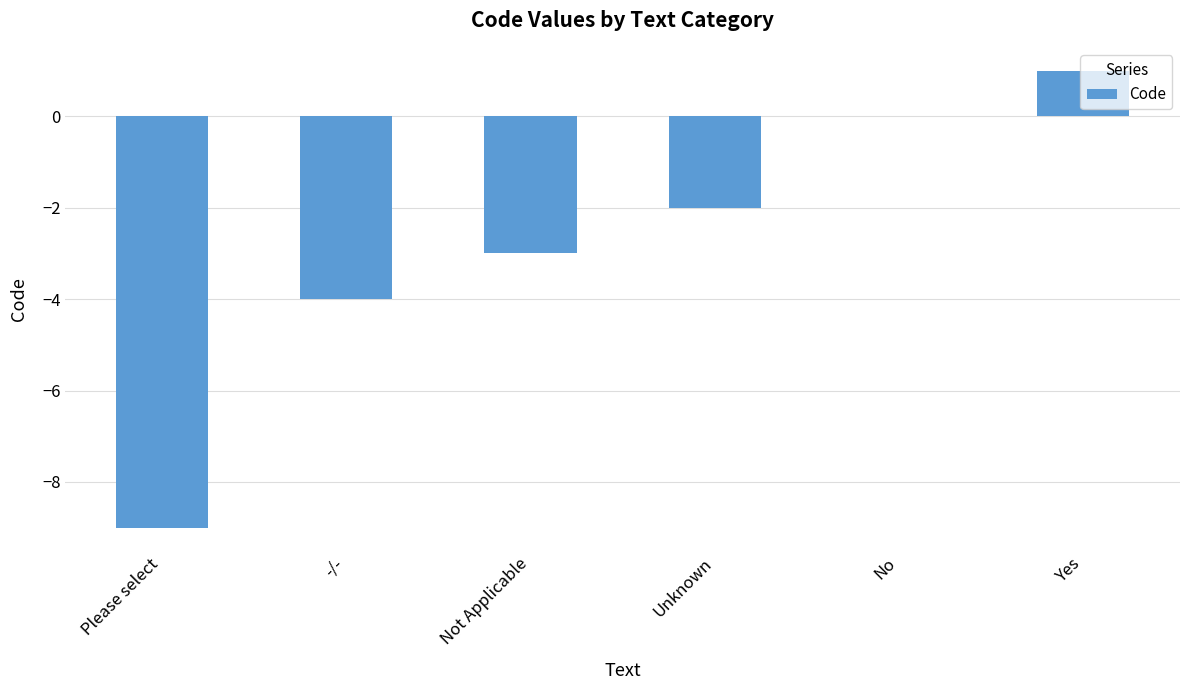

Is it true that the value at Please select is -9?

True